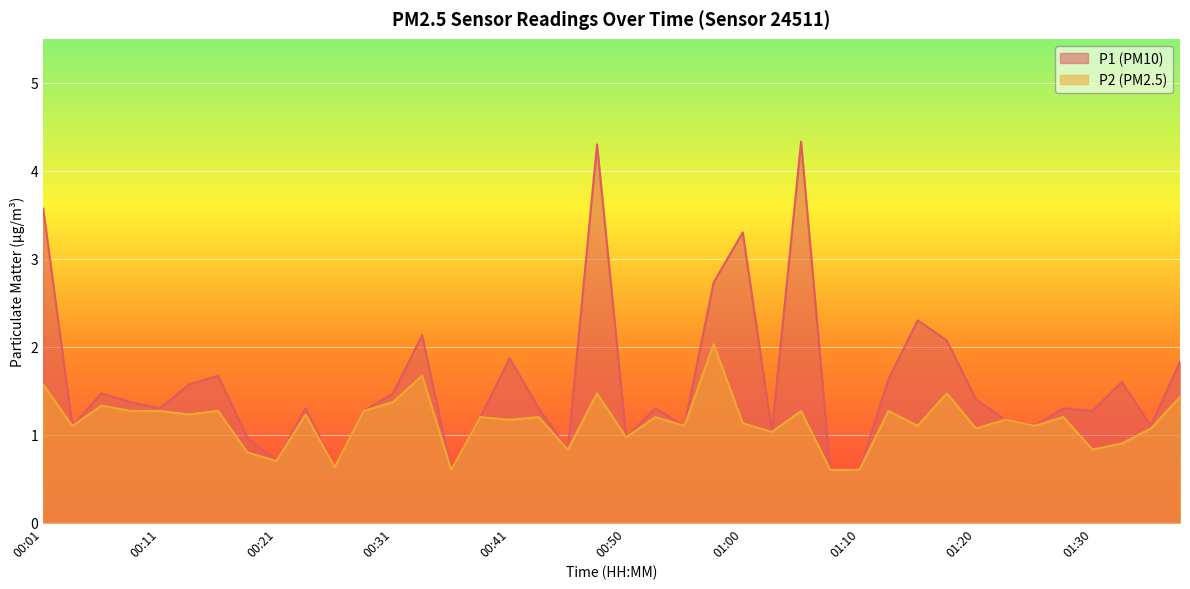

Rank the series by their maximum value, from lowest to highest.

P2, P1